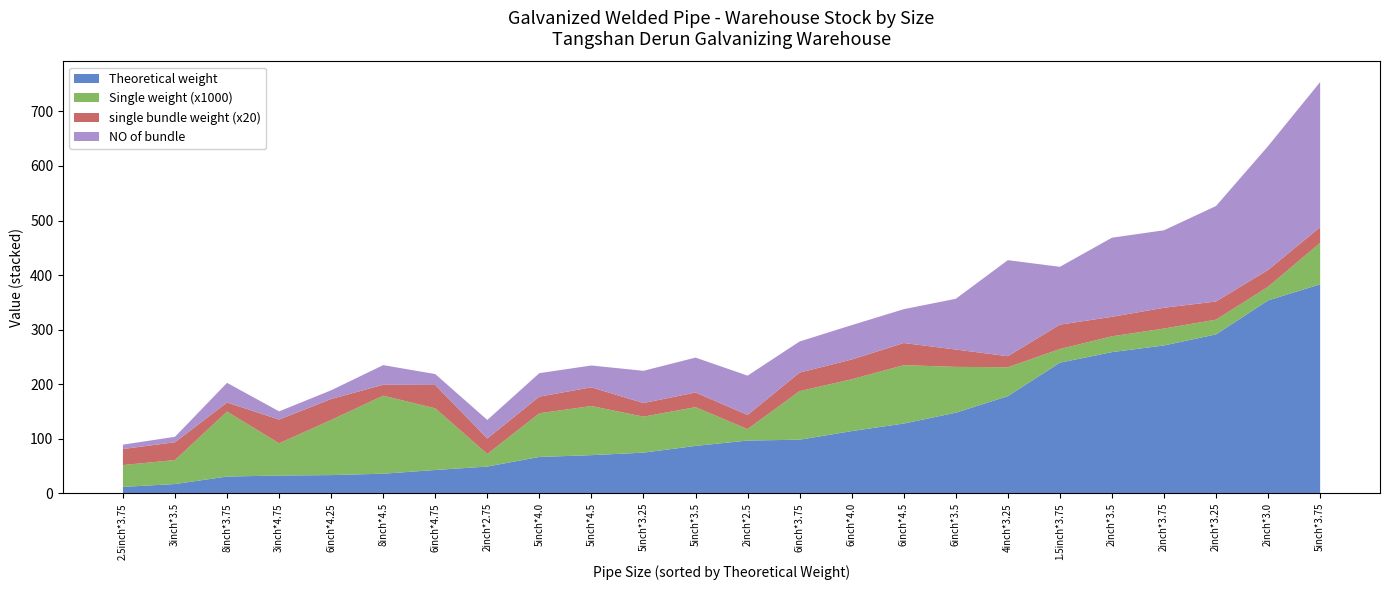

Reading left to right, list all the values displayed in this chart.

Theoretical weight: 2inch*2.5=96.8	8inch*4.5=36.0	8inch*3.75=30.8	6inch*4.75=42.8	6inch*4.5=127.9	6inch*4.25=33.5	6inch*4.0=114.1	6inch*3.75=98.3	6inch*3.5=147.8	5inch*4.5=70.0	5inch*4.0=66.7	5inch*3.75=383.1	5inch*3.5=86.9	5inch*3.25=74.6	4inch*3.25=178.1	3inch*4.75=32.7	3inch*3.5=17.1	2.5inch*3.75=11.8	2inch*3.75=271.0	2inch*3.5=258.8	2inch*3.25=291.3	2inch*3.0=353.6	2inch*2.75=49.1	1.5inch*3.75=239.5
Single weight: 2inch*2.5=0.0	8inch*4.5=0.1	8inch*3.75=0.1	6inch*4.75=0.1	6inch*4.5=0.1	6inch*4.25=0.1	6inch*4.0=0.1	6inch*3.75=0.1	6inch*3.5=0.1	5inch*4.5=0.1	5inch*4.0=0.1	5inch*3.75=0.1	5inch*3.5=0.1	5inch*3.25=0.1	4inch*3.25=0.1	3inch*4.75=0.1	3inch*3.5=0.0	2.5inch*3.75=0.0	2inch*3.75=0.0	2inch*3.5=0.0	2inch*3.25=0.0	2inch*3.0=0.0	2inch*2.75=0.0	1.5inch*3.75=0.0
single bundle weight: 2inch*2.5=1.3	8inch*4.5=1.0	8inch*3.75=0.8	6inch*4.75=2.1	6inch*4.5=2.0	6inch*4.25=1.9	6inch*4.0=1.8	6inch*3.75=1.7	6inch*3.5=1.6	5inch*4.5=1.7	5inch*4.0=1.5	5inch*3.75=1.4	5inch*3.5=1.3	5inch*3.25=1.2	4inch*3.25=1.0	3inch*4.75=2.2	3inch*3.5=1.6	2.5inch*3.75=1.5	2inch*3.75=1.9	2inch*3.5=1.8	2inch*3.25=1.7	2inch*3.0=1.5	2inch*2.75=1.4	1.5inch*3.75=2.2
NO of bundle: 2inch*2.5=72.0	8inch*4.5=36.0	8inch*3.75=36.0	6inch*4.75=20.0	6inch*4.5=62.0	6inch*4.25=16.0	6inch*4.0=63.0	6inch*3.75=57.0	6inch*3.5=93.0	5inch*4.5=40.0	5inch*4.0=43.0	5inch*3.75=266.0	5inch*3.5=64.0	5inch*3.25=59.0	4inch*3.25=176.0	3inch*4.75=15.0	3inch*3.5=10.0	2.5inch*3.75=8.0	2inch*3.75=142.0	2inch*3.5=145.0	2inch*3.25=175.0	2inch*3.0=227.0	2inch*2.75=34.0	1.5inch*3.75=106.0